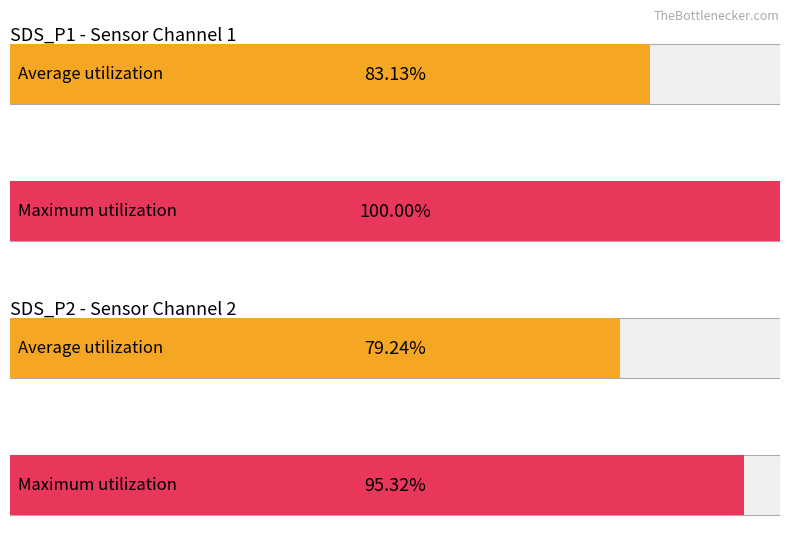

Rank the series by their average value, from highest to lowest.

Maximum utilization, Average utilization